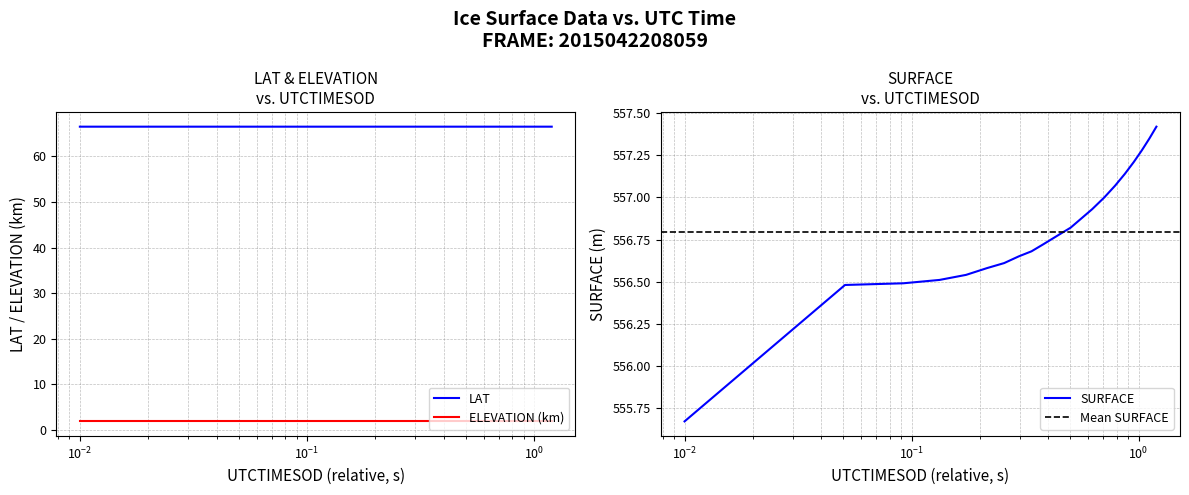

True or false: SURFACE has more than 0 points higher than both neighbors.

False